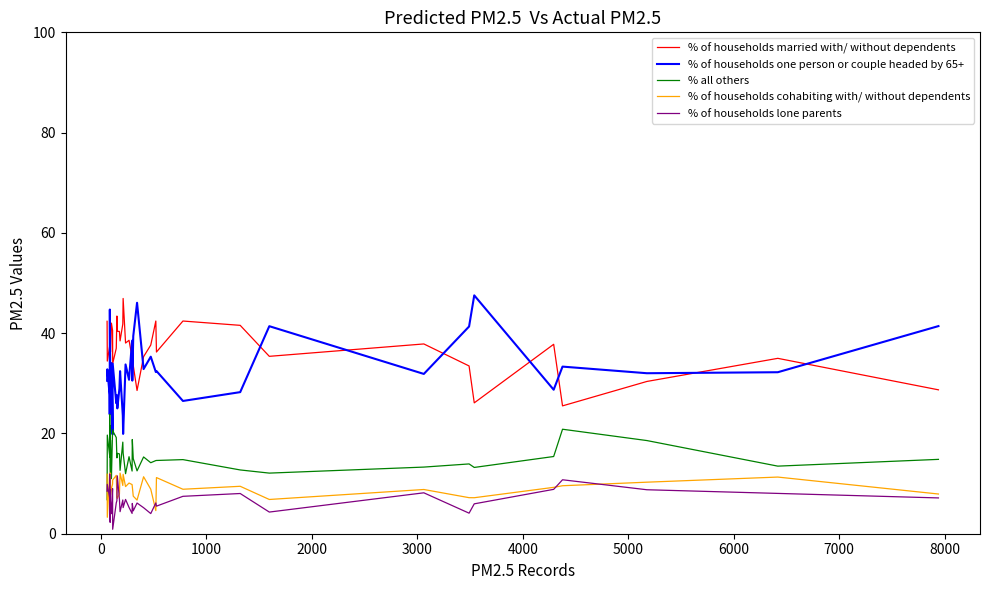

What is the value of the % of households cohabiting with/ without dependents point at the 22nd from the left?

9.8